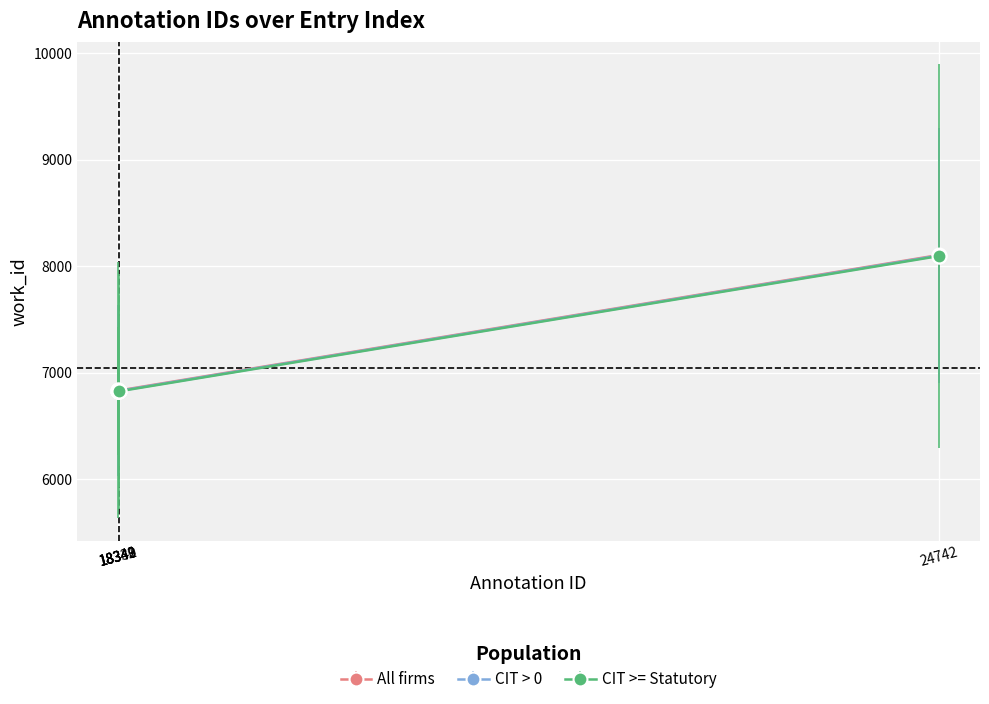

Is this an area chart (filled region under the line)?

No